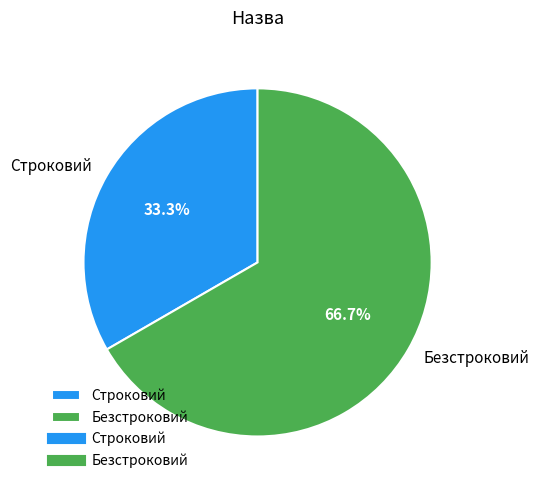

What is the ratio of the value at Безстроковий to the value at Строковий?

2.0